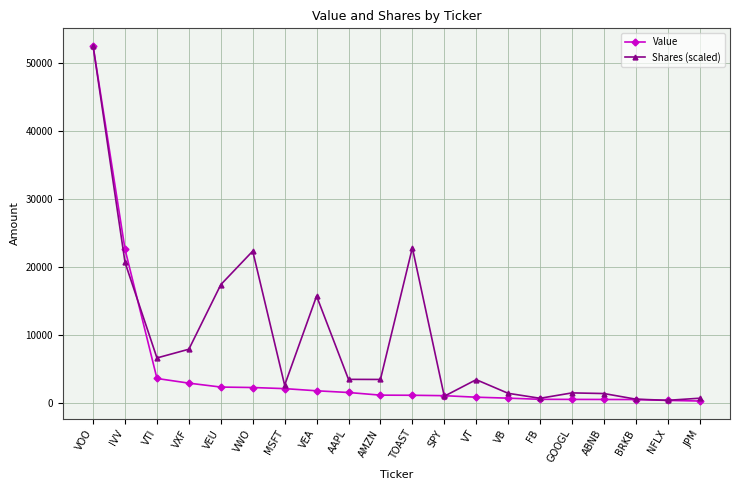

Which category has the highest value in the Value series?

VOO